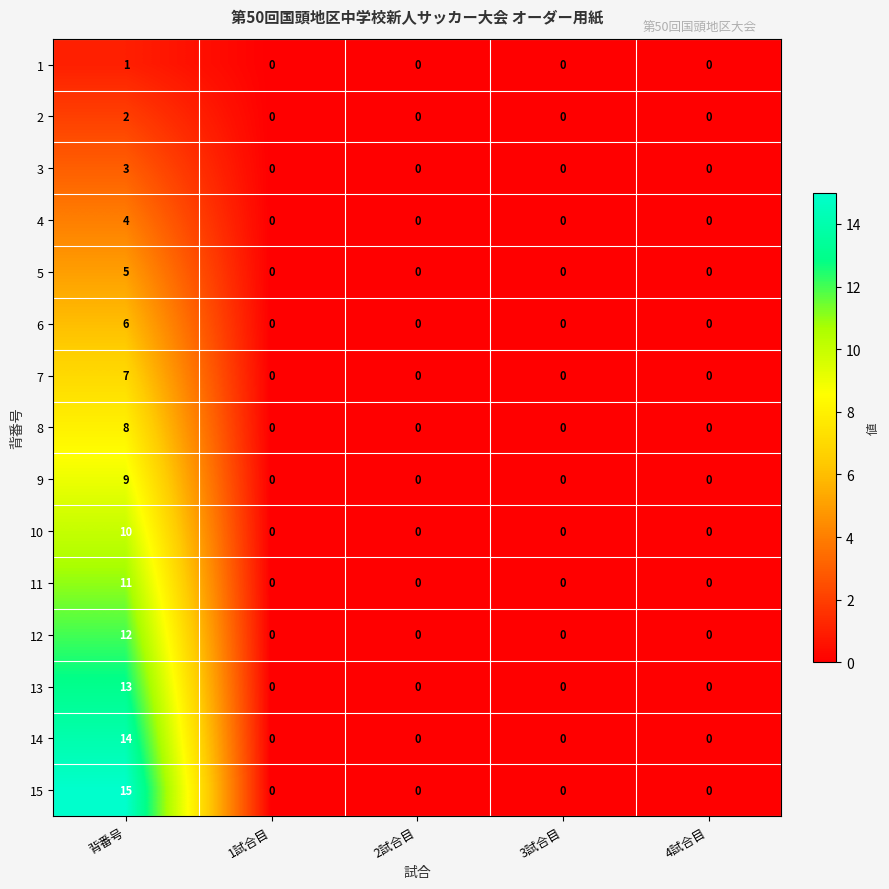

At which category does the chart reach its peak across all series?

背番号